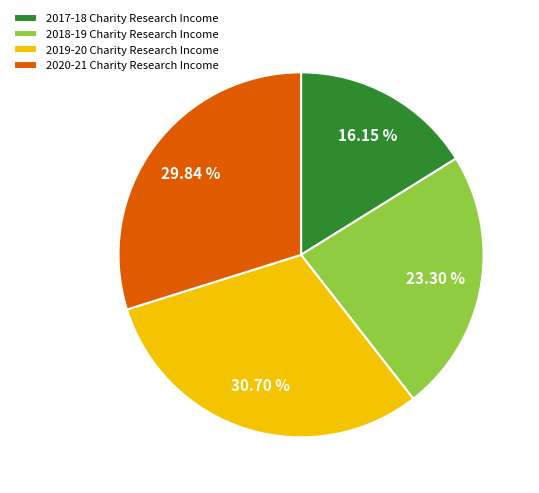

What is the total percentage of 2017-18 Charity Research Income and 2019-20 Charity Research Income?

46.9%